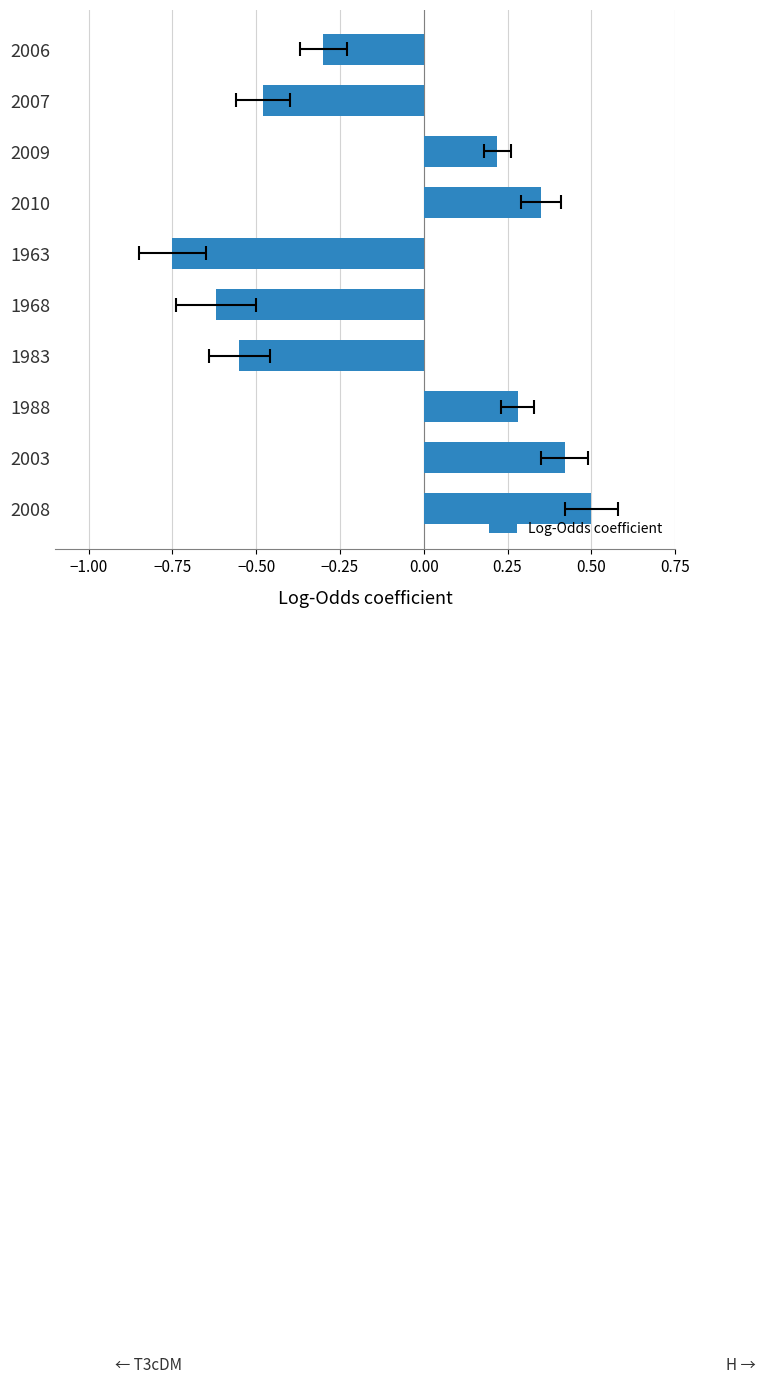

The value at 0.00 is -0.3. True or false?

False